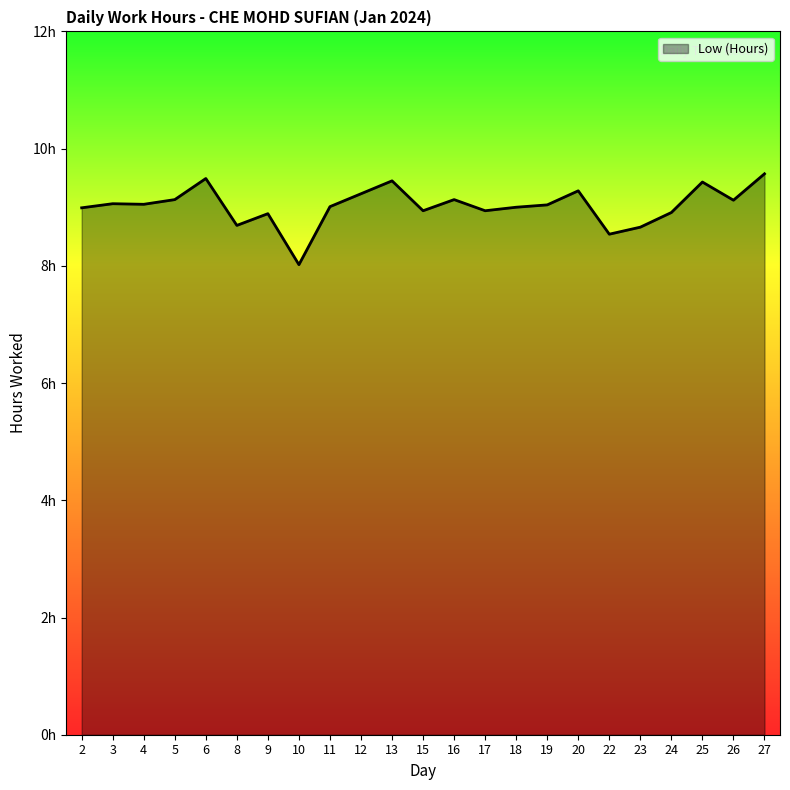

The chart shows a value of 9.4 at 13. True or false?

True